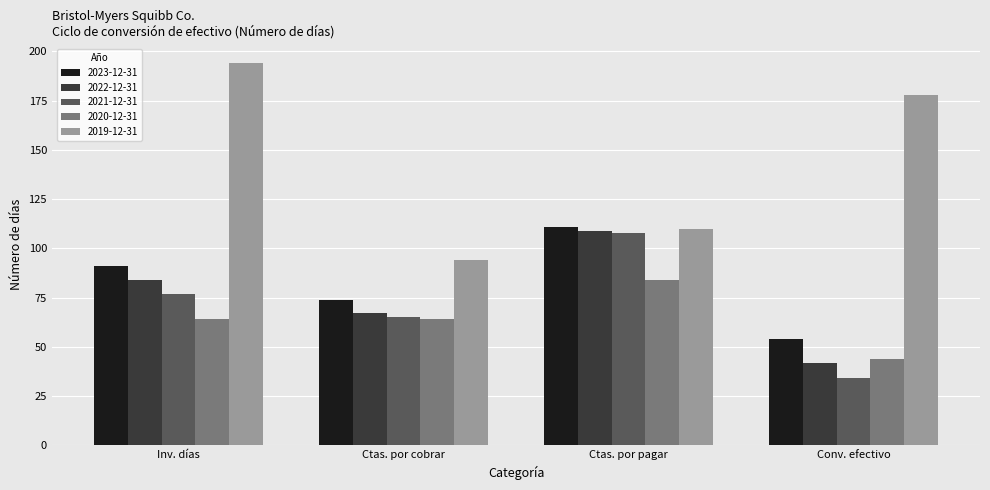

The 2020-12-31 series shows 115 at Ctas. por pagar. True or false?

False